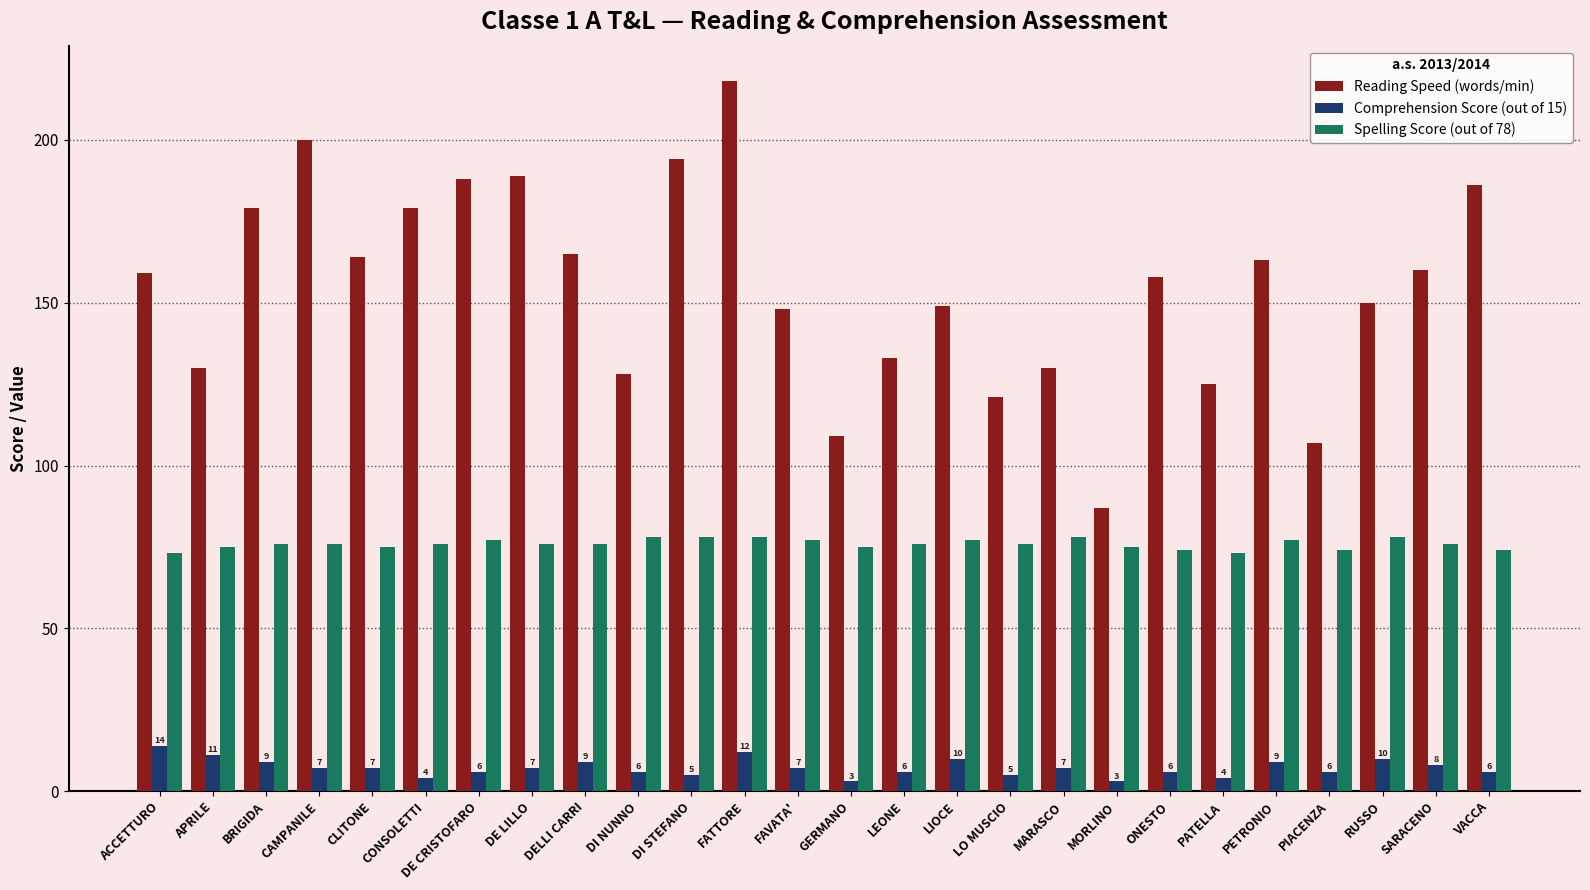

Rank the series at DE CRISTOFARO from highest to lowest value.

Reading Speed (words/min), Spelling Score (out of 78), Comprehension Score (out of 15)